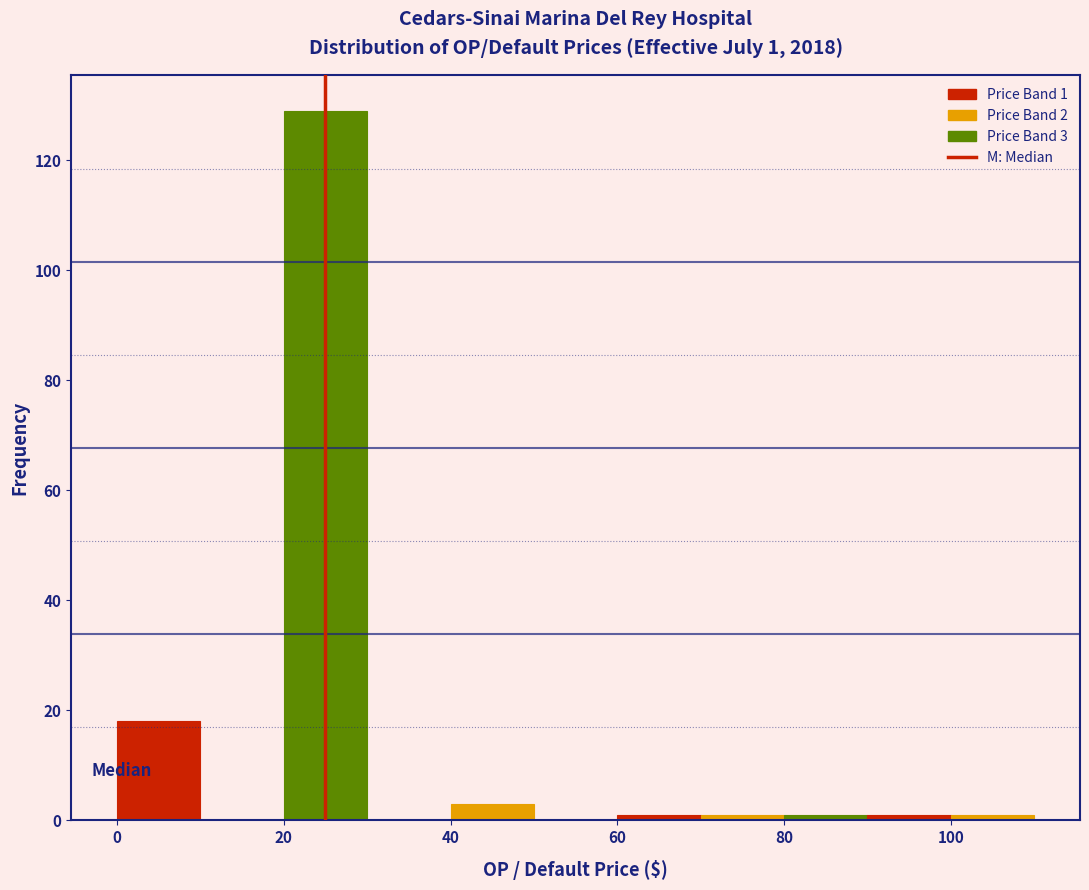

Which range on the x-axis has the tallest bar?

20 to 30